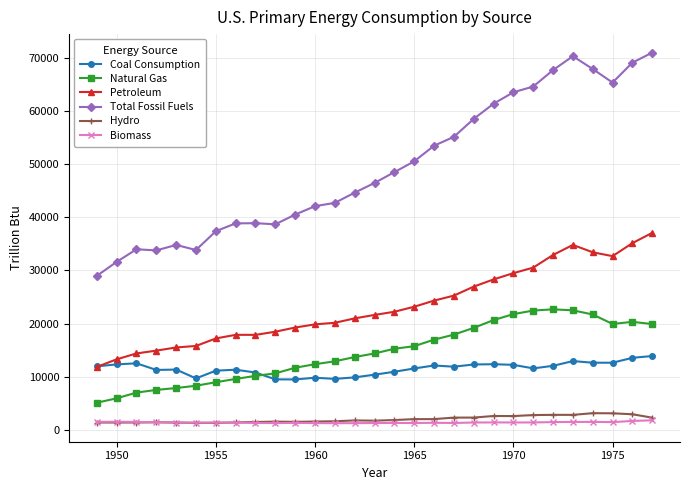

True or false: Petroleum and Hydro cross at least once.

False